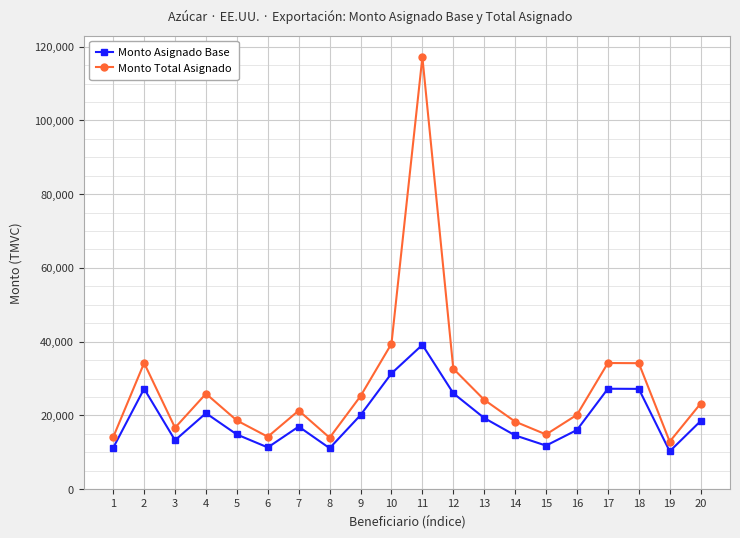

Which category has the highest value in the Monto Asignado Base series?

11